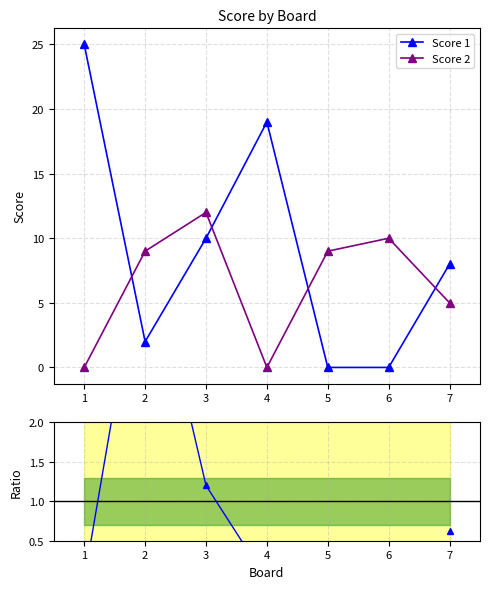

Is it true that Score 2 / Score 1 equals 1.2 at 3?

True